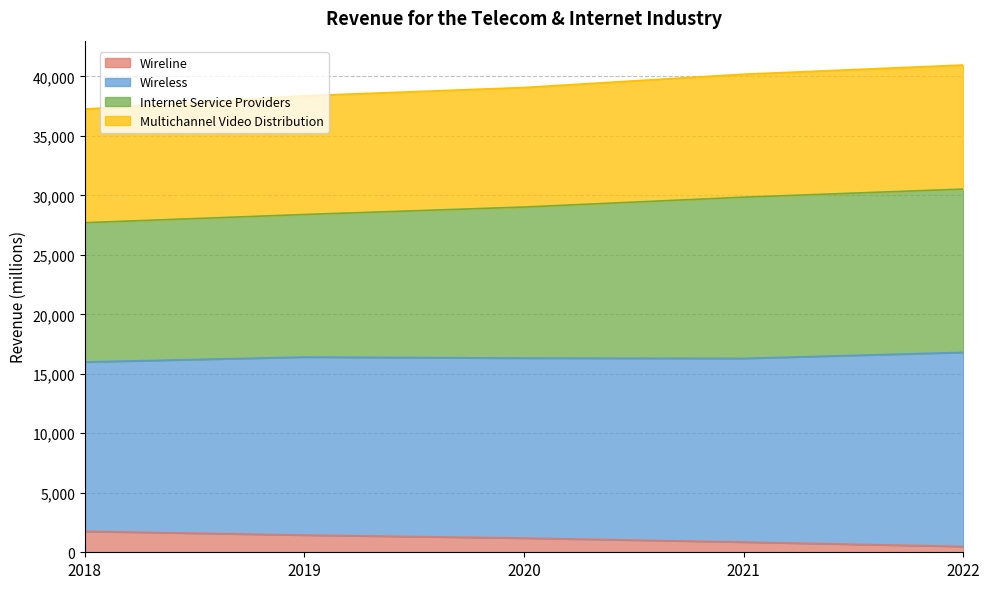

The value of Internet Service Providers at 2020 is 40468. True or false?

False